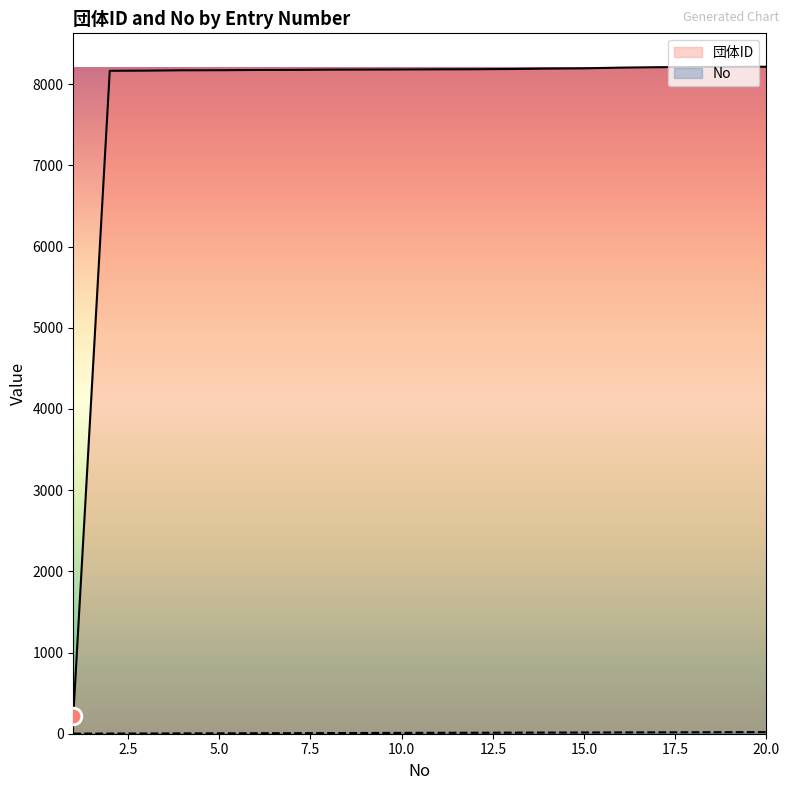

True or false: No and 団体ID cross at least once.

False